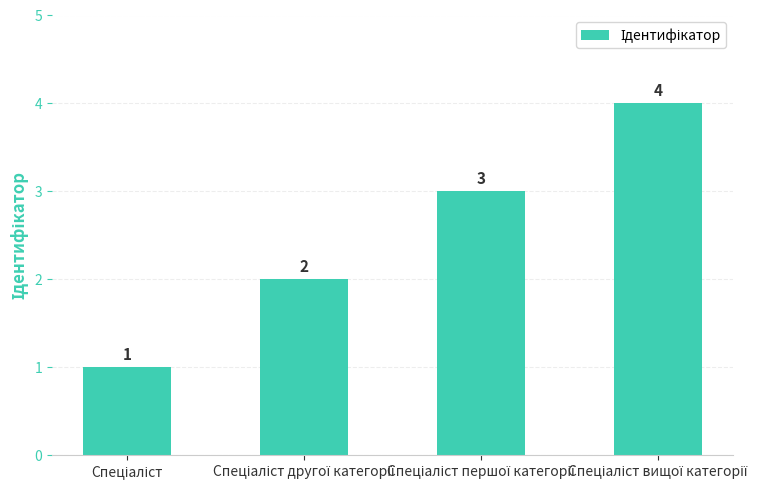

What is the greatest value displayed?

4